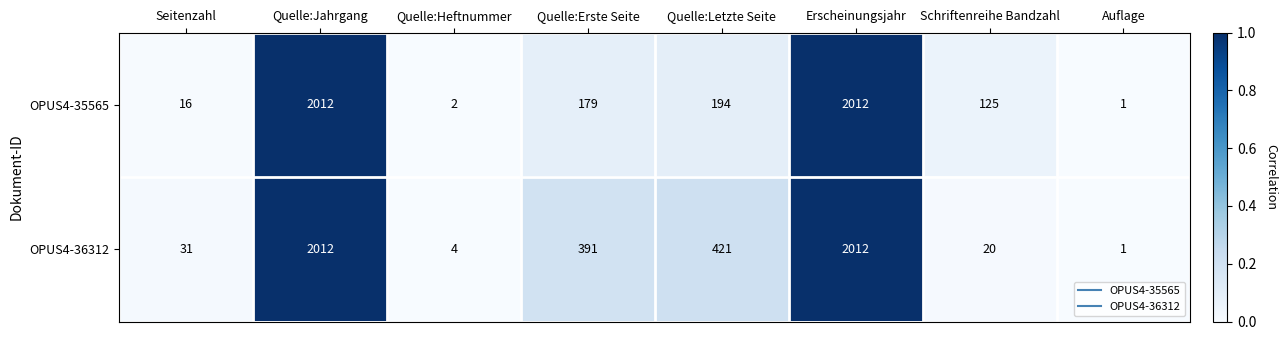

The OPUS4-36312 series shows 1 at Auflage. True or false?

True